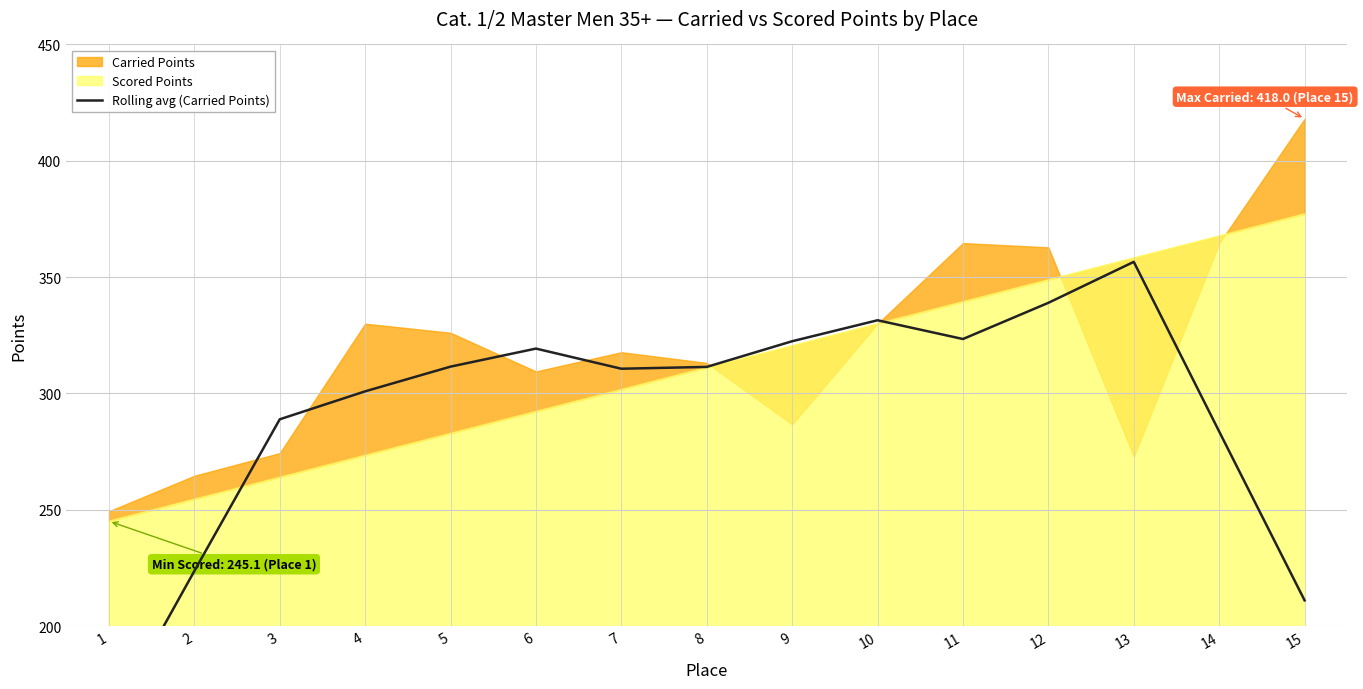

The value at 5 is 311.5. True or false?

True